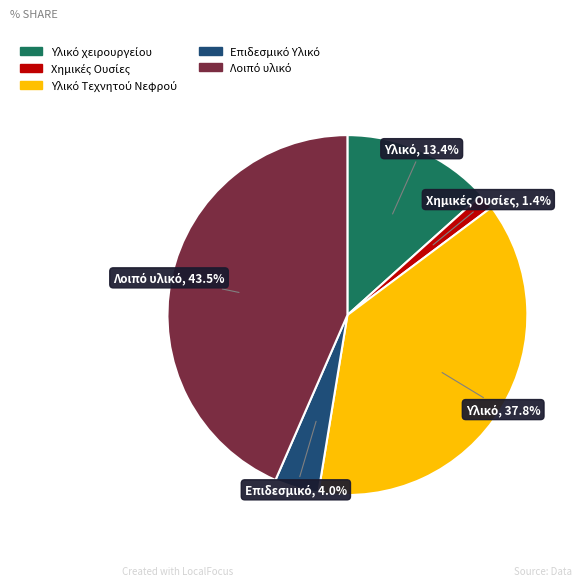

Does any single category account for the majority?

No